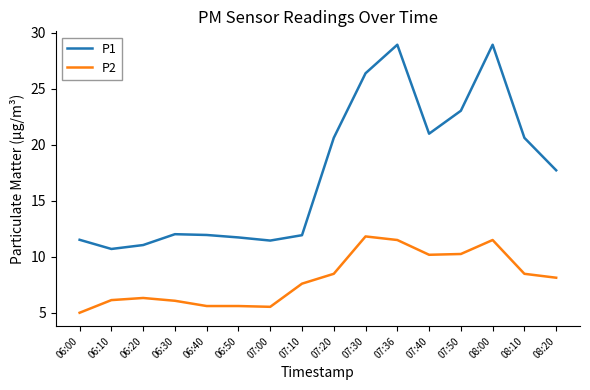

Rank the series by their average value, from highest to lowest.

P1, P2